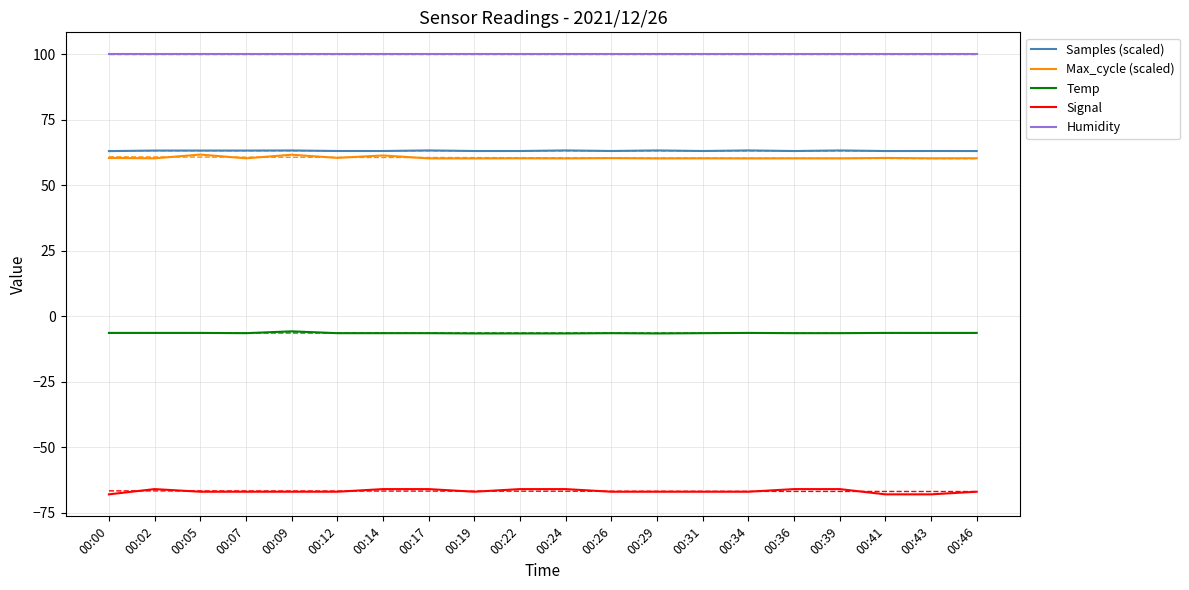

True or false: Samples (scaled) and Temp cross at least once.

False